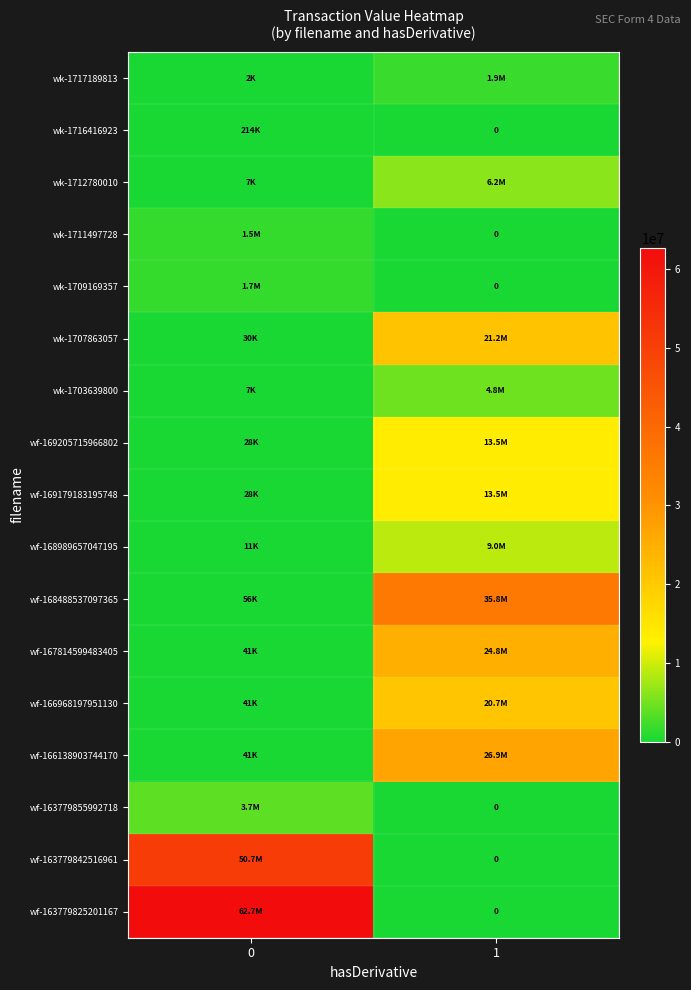

What is the total value across all series at 0?

120774029